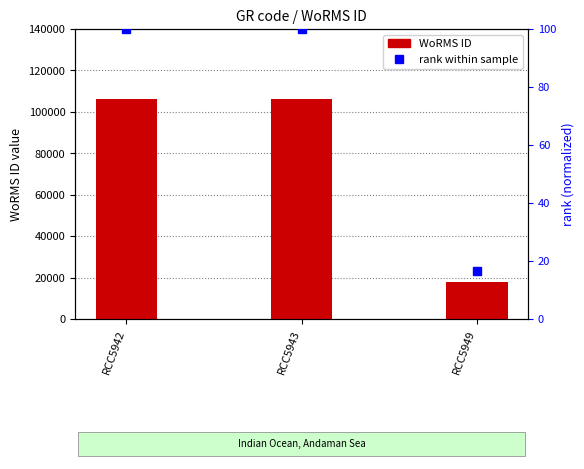

Count the WoRMS ID values in the range 17641 to 106287.

3